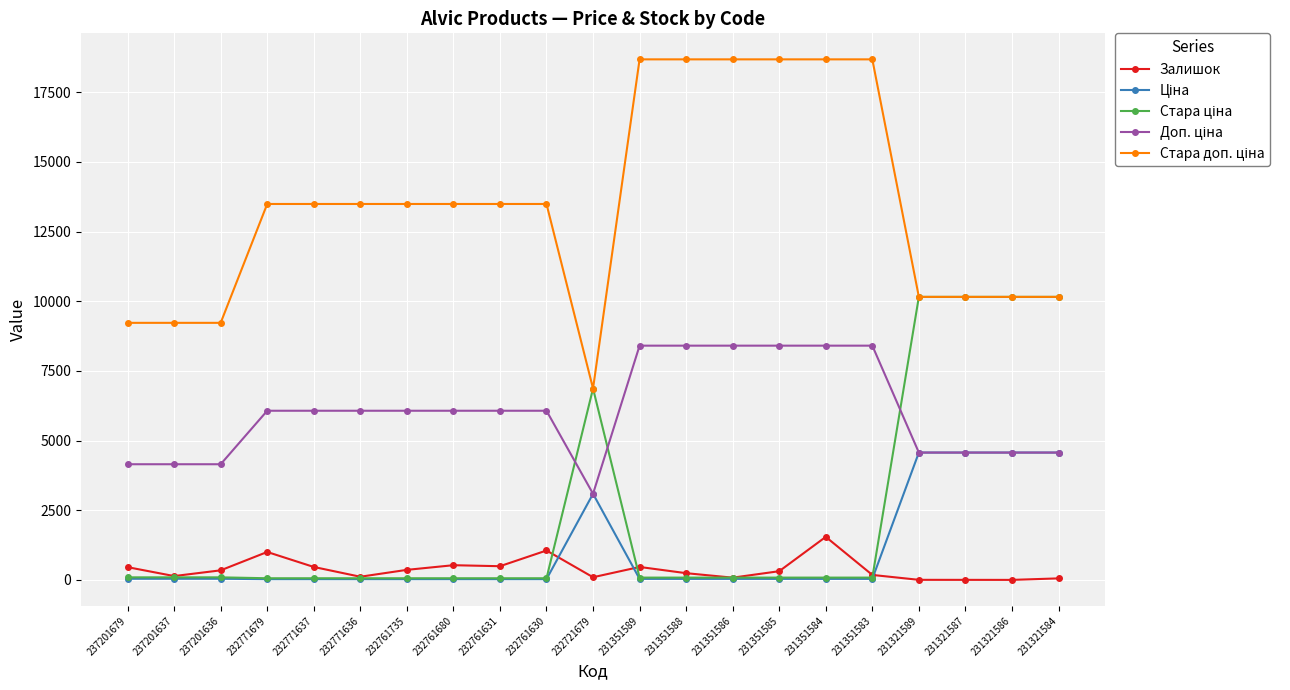

The Залишок series shows 138.0 at 237201637. True or false?

True